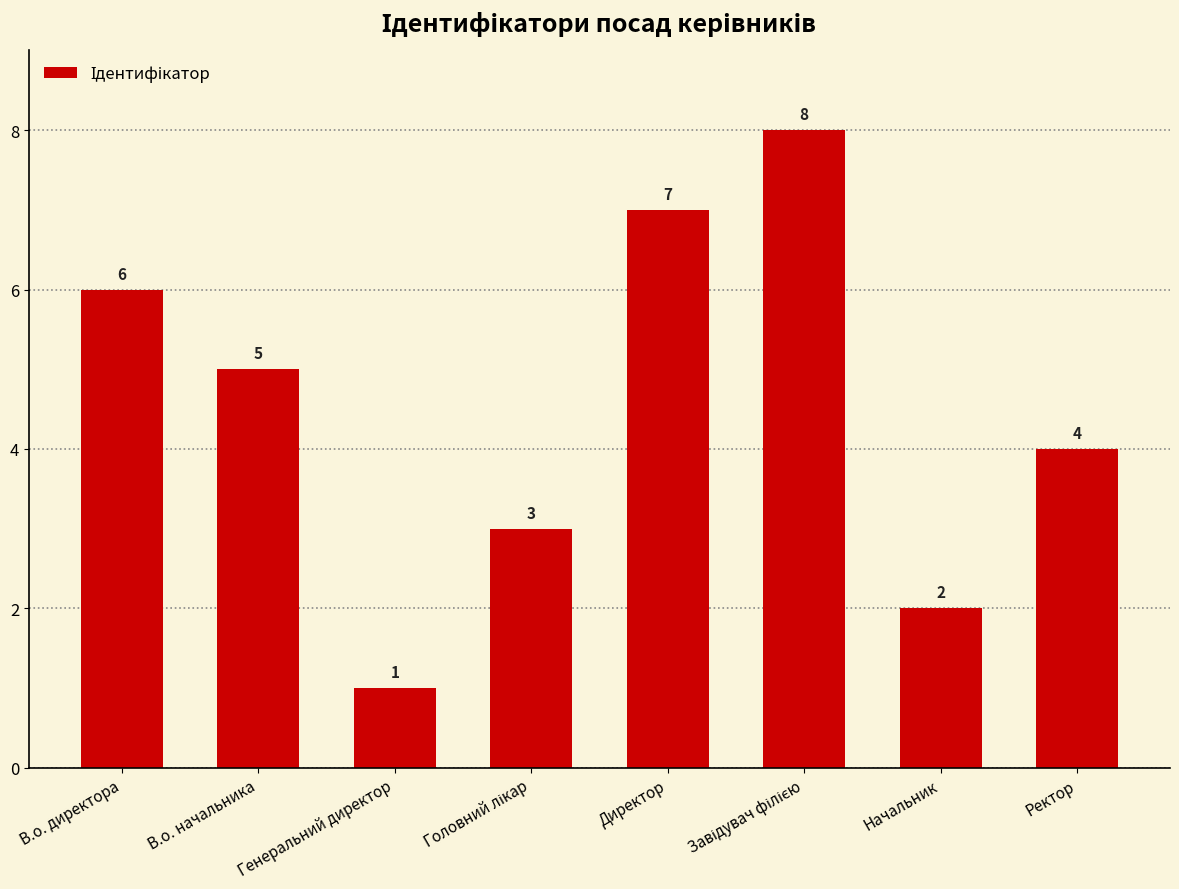

Reading left to right, what are all the values shown in this chart?

6	5	1	3	7	8	2	4